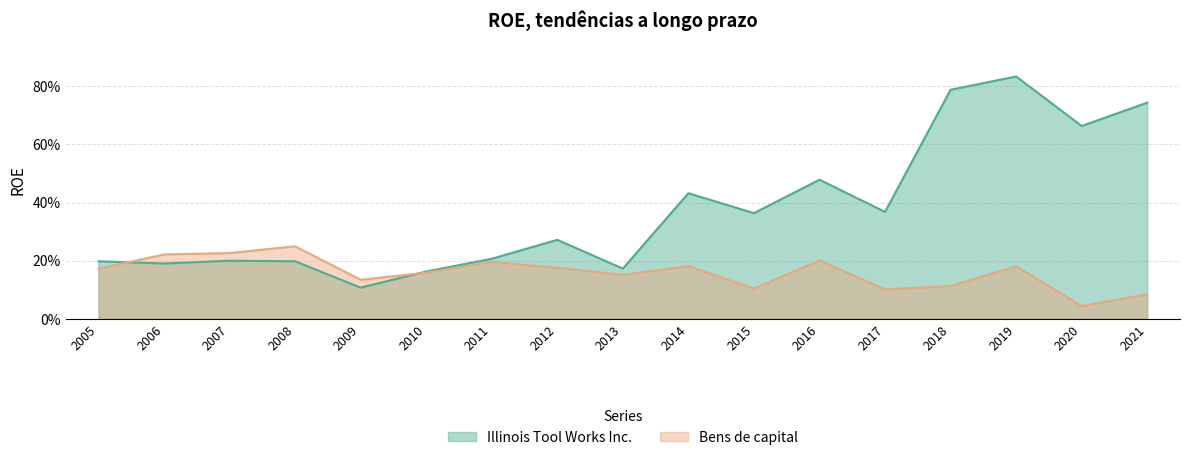

Count the number of data series in this chart.

2